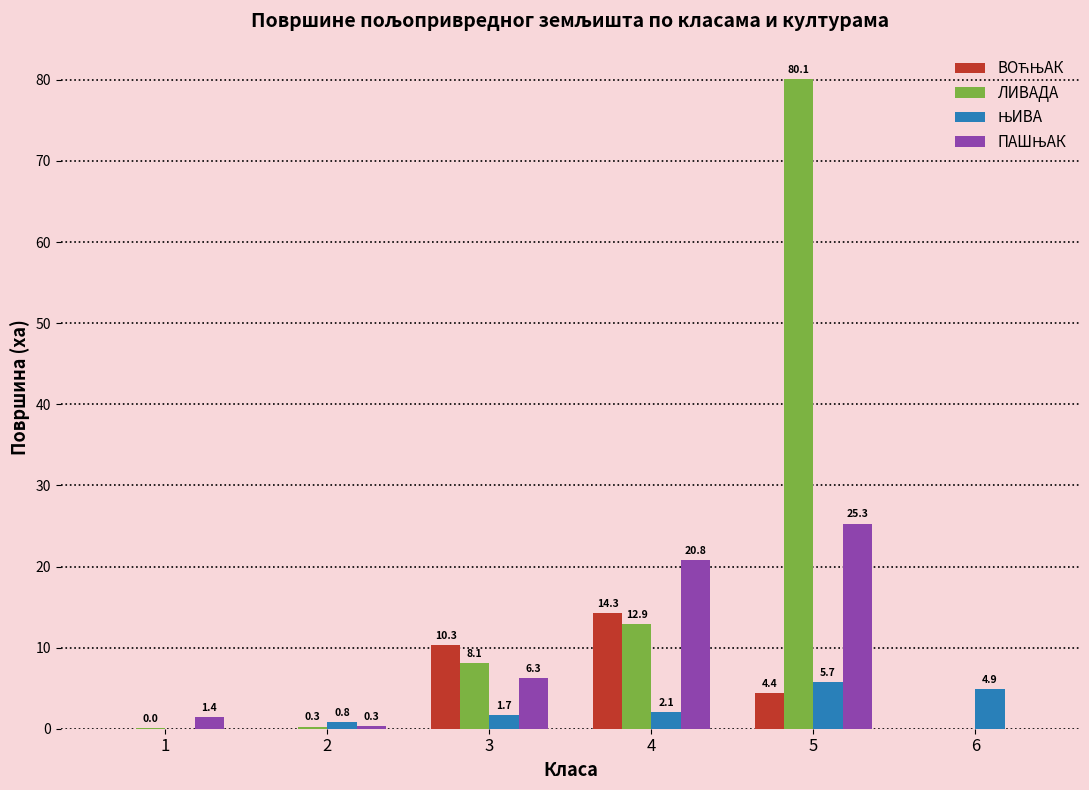

Are the bars horizontal?

No